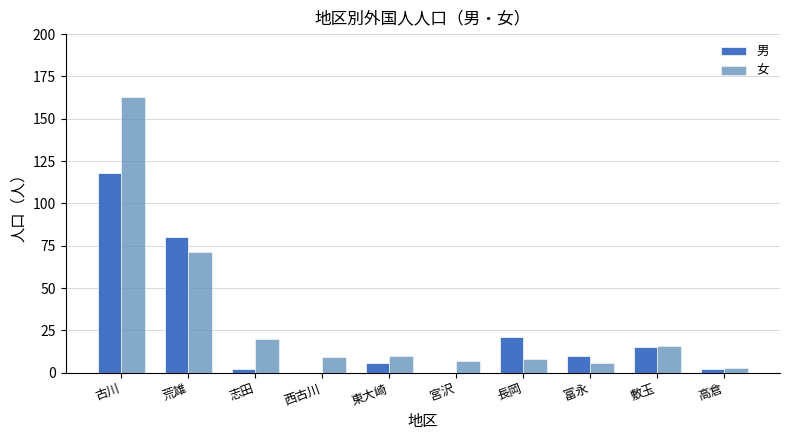

What is the sum of the 男 values at 敷玉 and 宮沢?

15